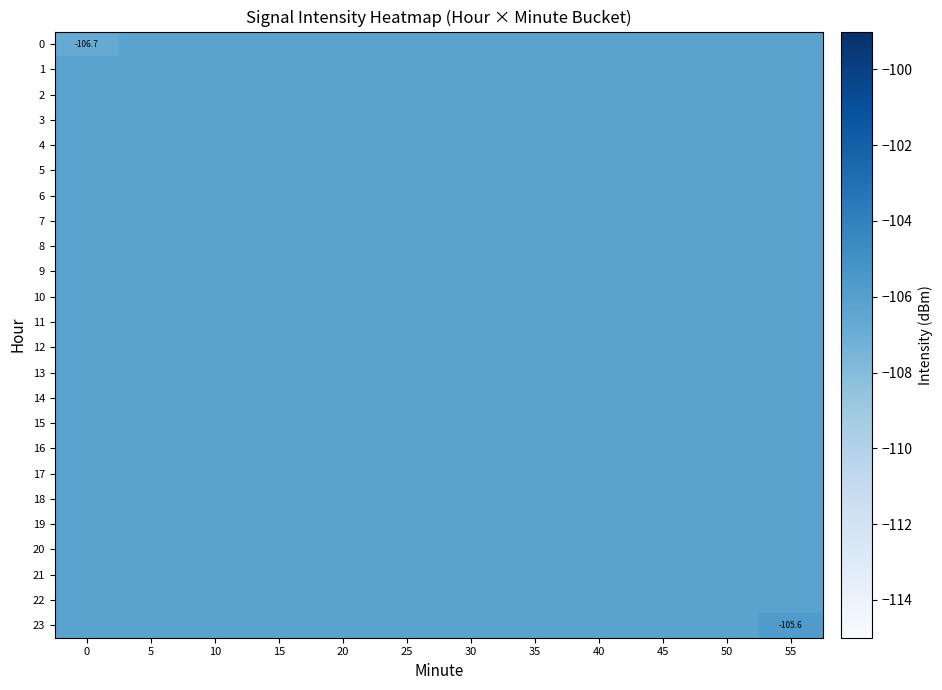

What is the sum of the row_20 values at 10 and 35?

-212.4